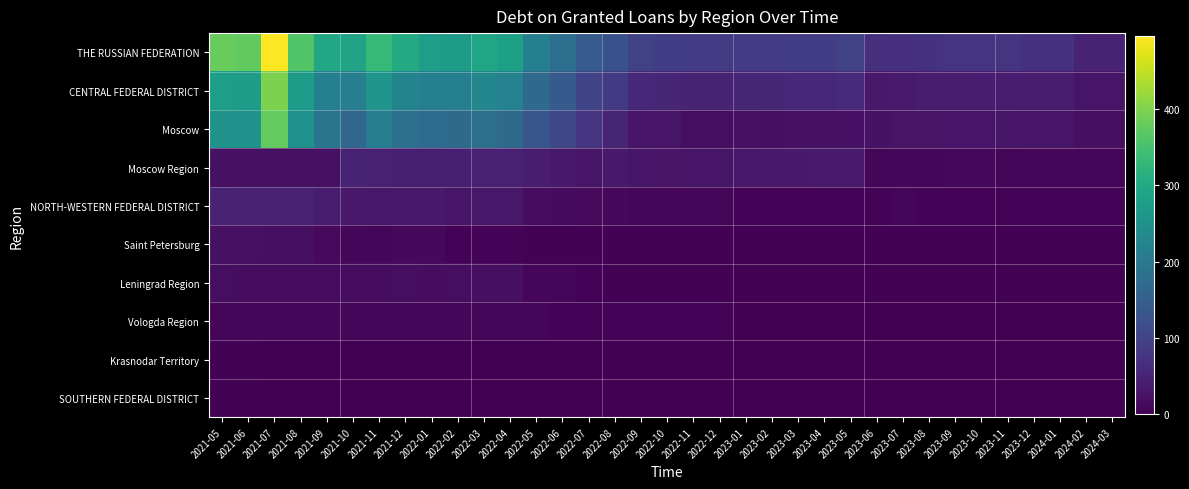

Reading left to right, what are all the values shown in this chart?

THE RUSSIAN FEDERATION: 2021-05=380	2021-06=375	2021-07=496	2021-08=361	2021-09=296	2021-10=289	2021-11=332	2021-12=303	2022-01=277	2022-02=273	2022-03=293	2022-04=281	2022-05=214	2022-06=180	2022-07=142	2022-08=125	2022-09=97	2022-10=92	2022-11=88	2022-12=87	2023-01=87	2023-02=86	2023-03=92	2023-04=91	2023-05=95	2023-06=66	2023-07=69	2023-08=72	2023-09=75	2023-10=76	2023-11=74	2023-12=71	2024-01=70	2024-02=48	2024-03=49
CENTRAL FEDERAL DISTRICT: 2021-05=278	2021-06=275	2021-07=399	2021-08=271	2021-09=214	2021-10=212	2021-11=258	2021-12=224	2022-01=214	2022-02=214	2022-03=229	2022-04=217	2022-05=170	2022-06=141	2022-07=101	2022-08=84	2022-09=57	2022-10=54	2022-11=48	2022-12=47	2023-01=54	2023-02=53	2023-03=58	2023-04=58	2023-05=61	2023-06=33	2023-07=35	2023-08=37	2023-09=38	2023-10=39	2023-11=39	2023-12=38	2024-01=38	2024-02=28	2024-03=29
Moscow: 2021-05=255	2021-06=252	2021-07=377	2021-08=249	2021-09=192	2021-10=164	2021-11=212	2021-12=182	2022-01=173	2022-02=171	2022-03=184	2022-04=171	2022-05=132	2022-06=107	2022-07=74	2022-08=51	2022-09=29	2022-10=28	2022-11=19	2022-12=19	2023-01=22	2023-02=21	2023-03=23	2023-04=23	2023-05=25	2023-06=24	2023-07=26	2023-08=27	2023-09=29	2023-10=29	2023-11=30	2023-12=29	2024-01=29	2024-02=20	2024-03=20
Moscow Region: 2021-05=23	2021-06=22	2021-07=22	2021-08=22	2021-09=22	2021-10=48	2021-11=46	2021-12=41	2022-01=41	2022-02=43	2022-03=46	2022-04=46	2022-05=39	2022-06=34	2022-07=28	2022-08=33	2022-09=28	2022-10=27	2022-11=29	2022-12=28	2023-01=32	2023-02=32	2023-03=34	2023-04=35	2023-05=36	2023-06=8	2023-07=9	2023-08=9	2023-09=10	2023-10=10	2023-11=9	2023-12=9	2024-01=8	2024-02=8	2024-03=8
NORTH-WESTERN FEDERAL DISTRICT: 2021-05=47	2021-06=46	2021-07=45	2021-08=45	2021-09=37	2021-10=33	2021-11=32	2021-12=34	2022-01=33	2022-02=29	2022-03=31	2022-04=31	2022-05=16	2022-06=14	2022-07=12	2022-08=10	2022-09=9	2022-10=9	2022-11=9	2022-12=9	2023-01=5	2023-02=5	2023-03=5	2023-04=5	2023-05=5	2023-06=5	2023-07=6	2023-08=5	2023-09=5	2023-10=5	2023-11=5	2023-12=4	2024-01=4	2024-02=4	2024-03=4
Saint Petersburg: 2021-05=22	2021-06=22	2021-07=21	2021-08=21	2021-09=13	2021-10=9	2021-11=9	2021-12=10	2022-01=10	2022-02=4	2022-03=4	2022-04=4	2022-05=3	2022-06=3	2022-07=2	2022-08=3	2022-09=3	2022-10=2	2022-11=3	2022-12=3	2023-01=3	2023-02=3	2023-03=3	2023-04=3	2023-05=3	2023-06=3	2023-07=3	2023-08=3	2023-09=3	2023-10=3	2023-11=2	2023-12=2	2024-01=2	2024-02=2	2024-03=2
Leningrad Region: 2021-05=18	2021-06=17	2021-07=17	2021-08=17	2021-09=17	2021-10=17	2021-11=17	2021-12=18	2022-01=17	2022-02=18	2022-03=20	2022-04=20	2022-05=7	2022-06=6	2022-07=5	2022-08=2	2022-09=2	2022-10=2	2022-11=2	2022-12=2	2023-01=2	2023-02=2	2023-03=2	2023-04=2	2023-05=2	2023-06=2	2023-07=2	2023-08=2	2023-09=2	2023-10=2	2023-11=2	2023-12=2	2024-01=2	2024-02=2	2024-03=2
Vologda Region: 2021-05=7	2021-06=7	2021-07=7	2021-08=7	2021-09=7	2021-10=7	2021-11=6	2021-12=7	2022-01=7	2022-02=7	2022-03=7	2022-04=7	2022-05=6	2022-06=5	2022-07=4	2022-08=5	2022-09=5	2022-10=5	2022-11=5	2022-12=5	2023-01=0	2023-02=0	2023-03=0	2023-04=0	2023-05=0	2023-06=0	2023-07=0	2023-08=0	2023-09=0	2023-10=0	2023-11=0	2023-12=0	2024-01=0	2024-02=0	2024-03=0
Krasnodar Territory: 2021-05=2	2021-06=2	2021-07=0	2021-08=0	2021-09=0	2021-10=0	2021-11=0	2021-12=0	2022-01=0	2022-02=0	2022-03=0	2022-04=0	2022-05=0	2022-06=0	2022-07=0	2022-08=0	2022-09=0	2022-10=0	2022-11=0	2022-12=0	2023-01=0	2023-02=0	2023-03=0	2023-04=0	2023-05=0	2023-06=0	2023-07=0	2023-08=0	2023-09=0	2023-10=0	2023-11=0	2023-12=0	2024-01=0	2024-02=0	2024-03=0
SOUTHERN FEDERAL DISTRICT: 2021-05=2	2021-06=2	2021-07=0	2021-08=0	2021-09=0	2021-10=0	2021-11=0	2021-12=0	2022-01=0	2022-02=0	2022-03=0	2022-04=0	2022-05=0	2022-06=0	2022-07=0	2022-08=0	2022-09=0	2022-10=0	2022-11=0	2022-12=0	2023-01=0	2023-02=0	2023-03=0	2023-04=0	2023-05=0	2023-06=0	2023-07=0	2023-08=0	2023-09=0	2023-10=0	2023-11=0	2023-12=0	2024-01=0	2024-02=0	2024-03=0